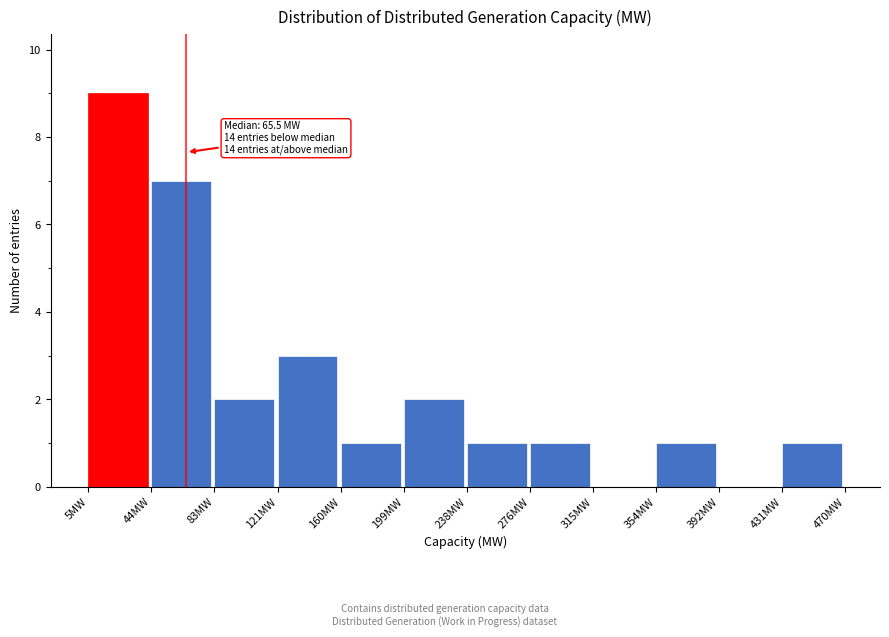

Over which range of the x-axis is the bar tallest?

5 to 45